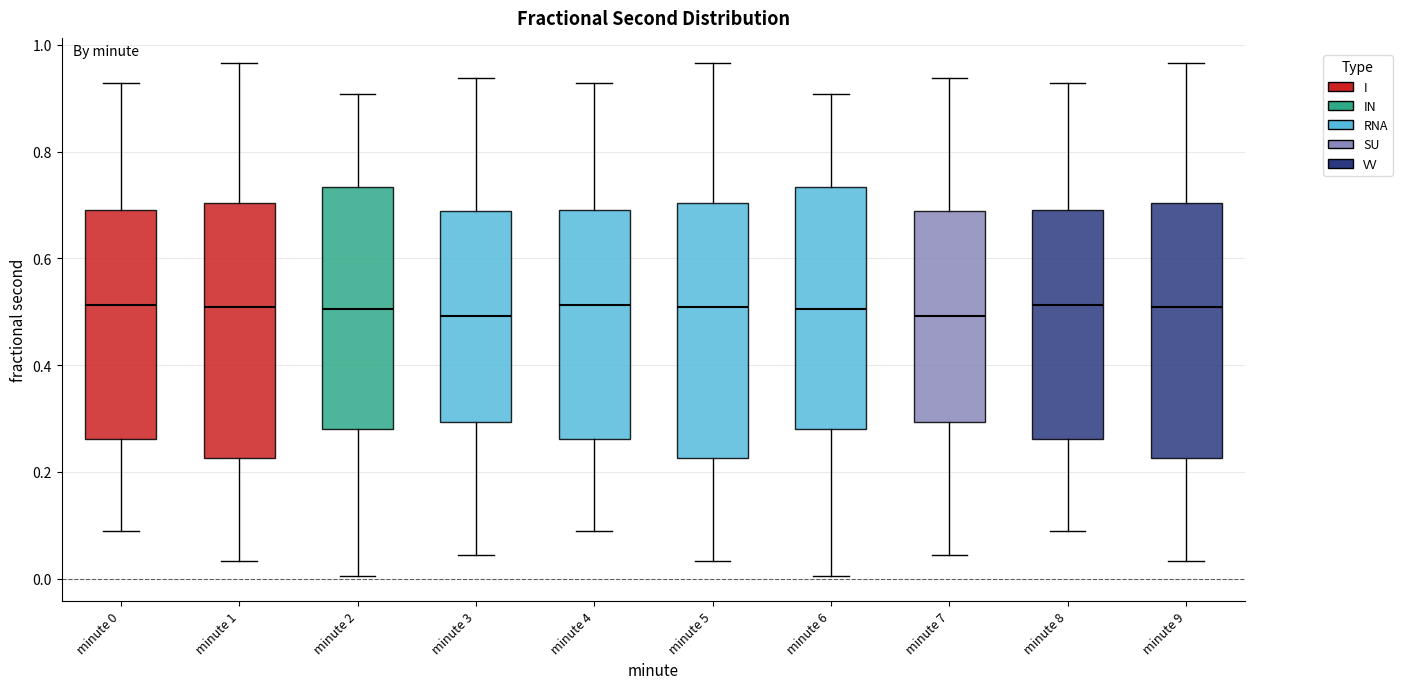

Where is the upper edge of the box for minute 7 on the y-axis? The values are not printed on the chart, so give them approximately, as read against the axis.

0.68